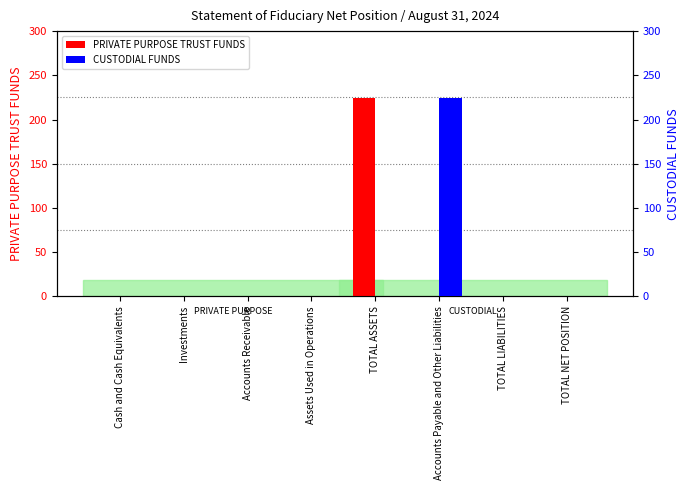

The value of PRIVATE PURPOSE TRUST FUNDS at TOTAL NET POSITION is 0. True or false?

True